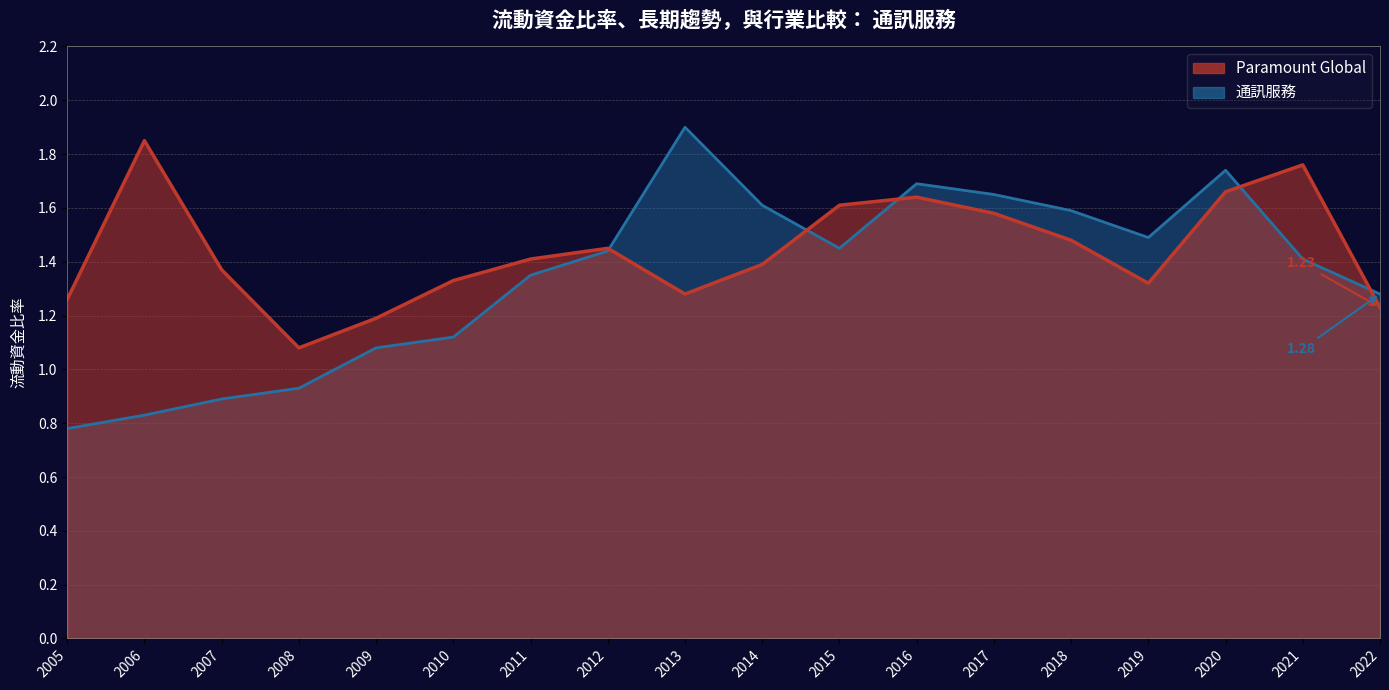

What is the difference between the second highest and second lowest values in the 通訊服務 series?

0.9